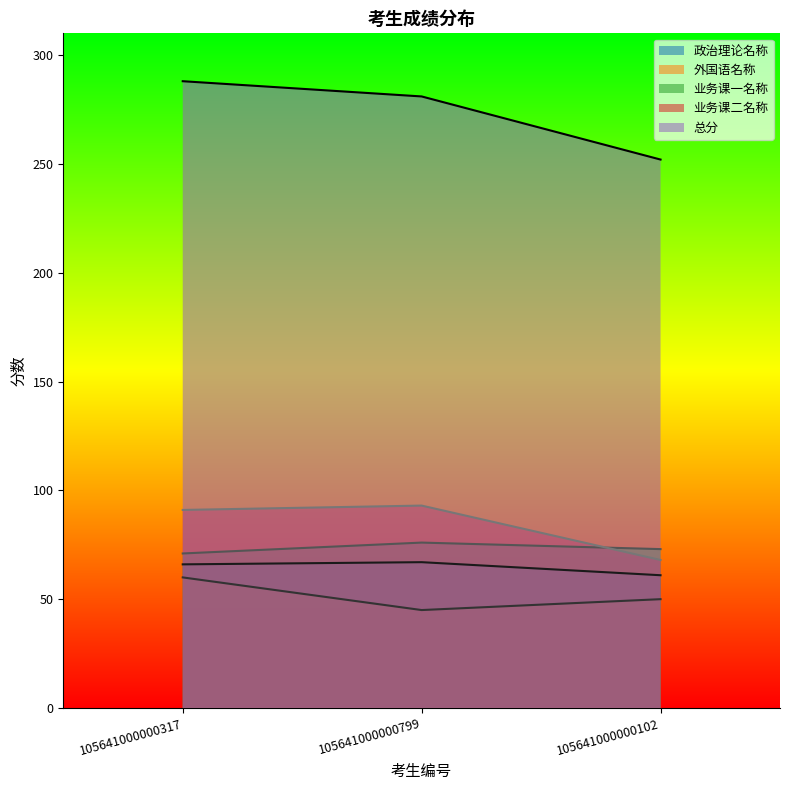

What is the approximate value of 总分 at 105641000000799?

281